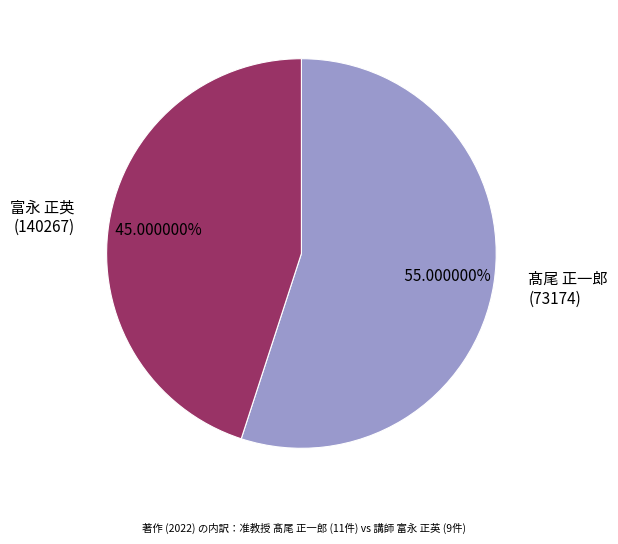

Count the number of slices in the pie.

2